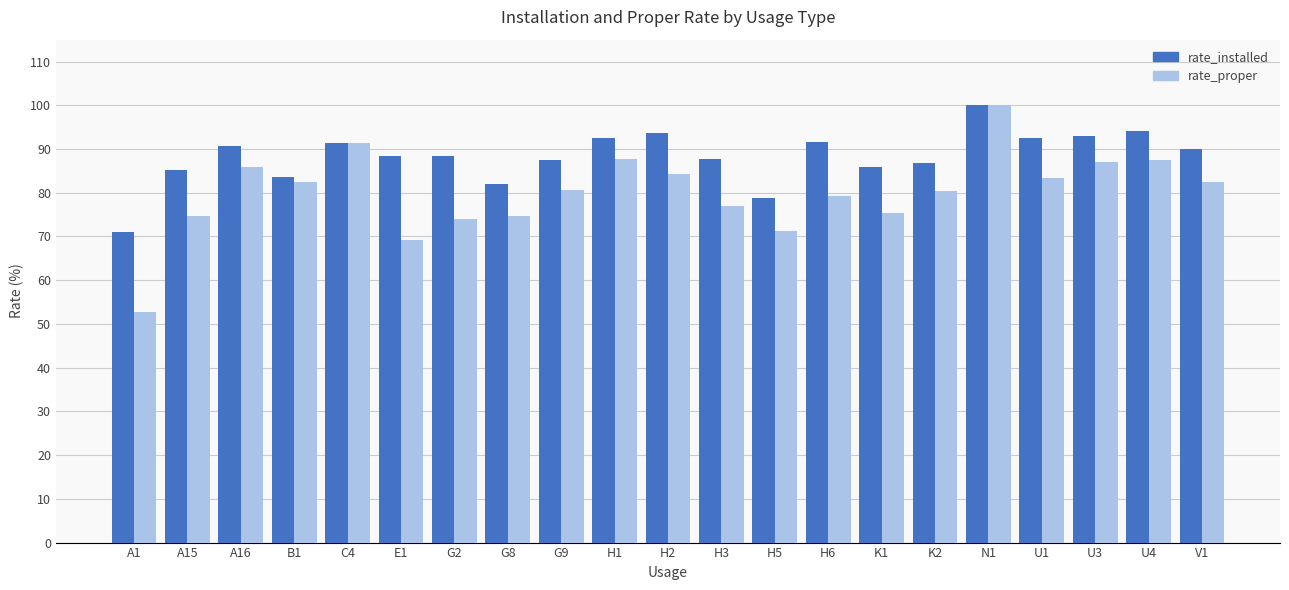

Which series changed the most between H3 and K2?

rate_proper